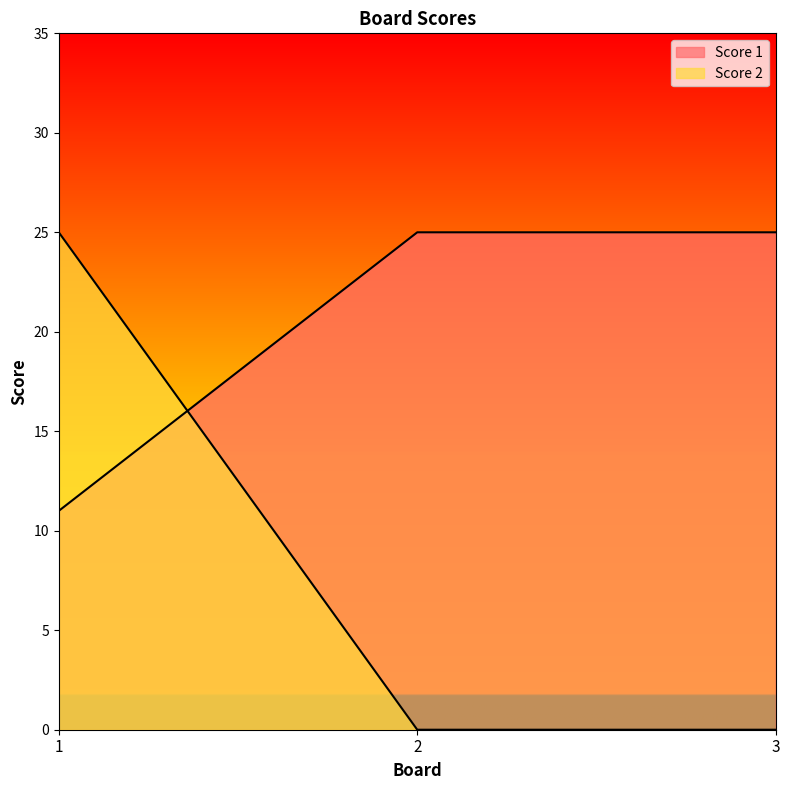

The Score 1 series shows 25 at 2. True or false?

True